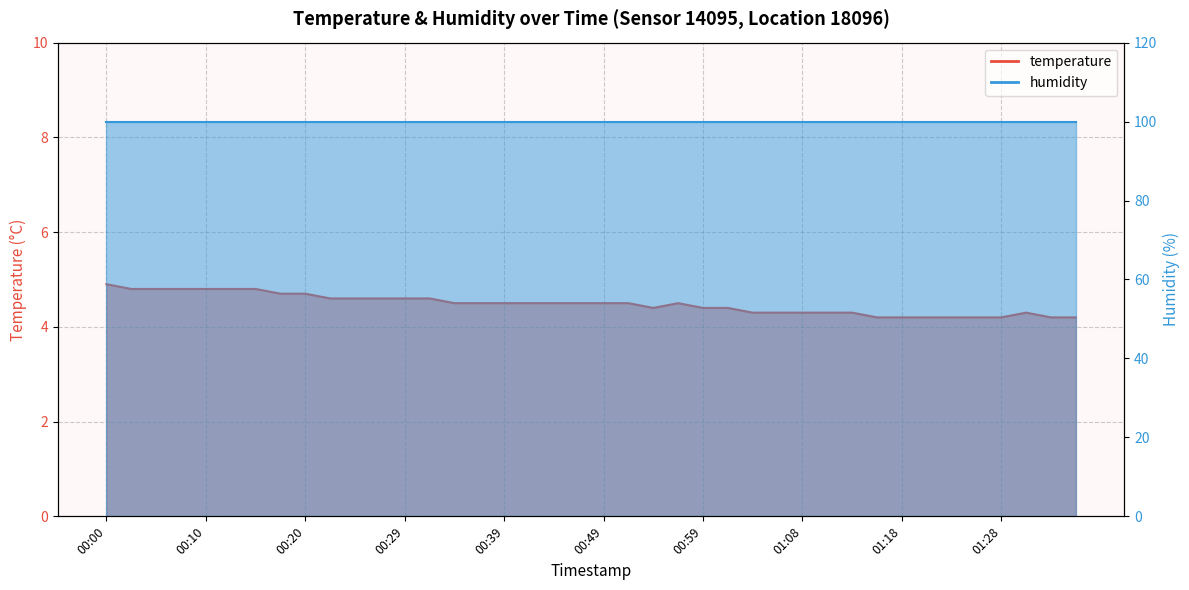

What is the label of the 30th point from the left?

01:11